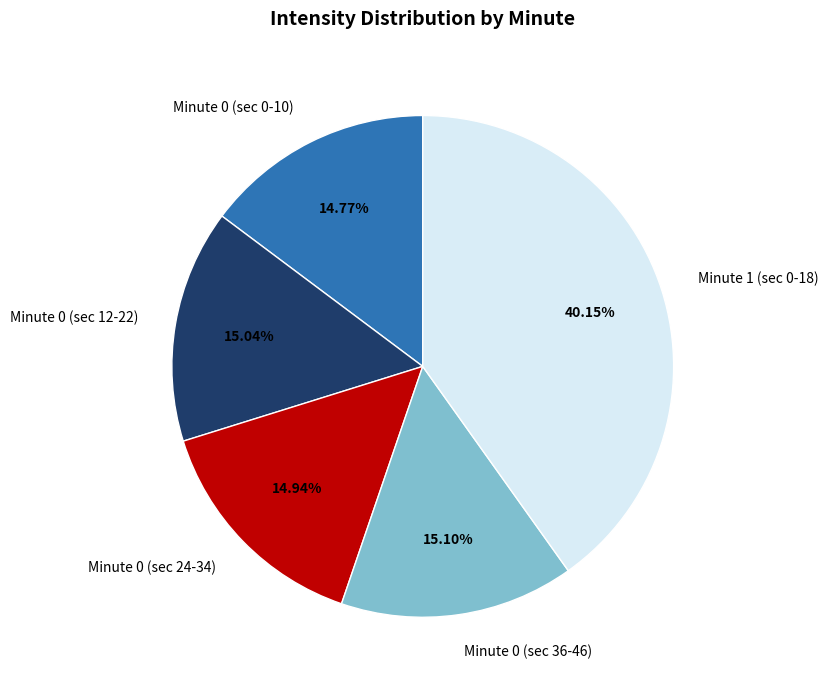

Is there any slice that represents more than half of the pie?

No